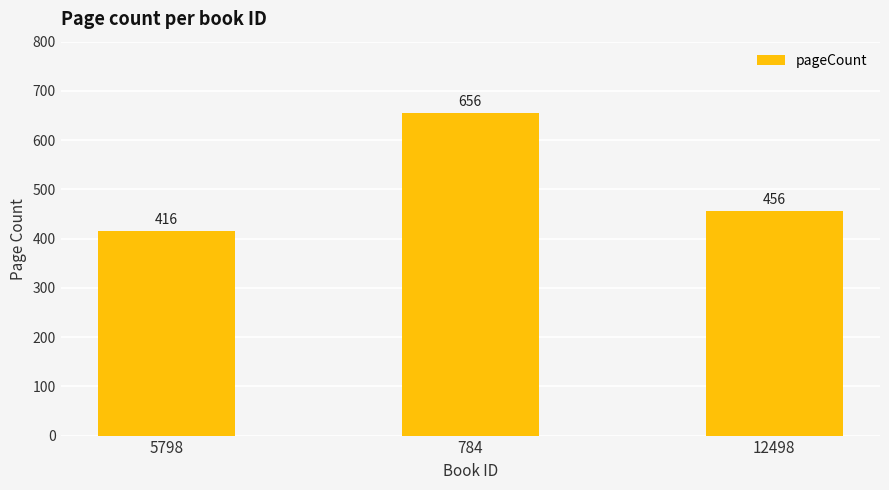

What is the change in value from 784 to 12498?

-200